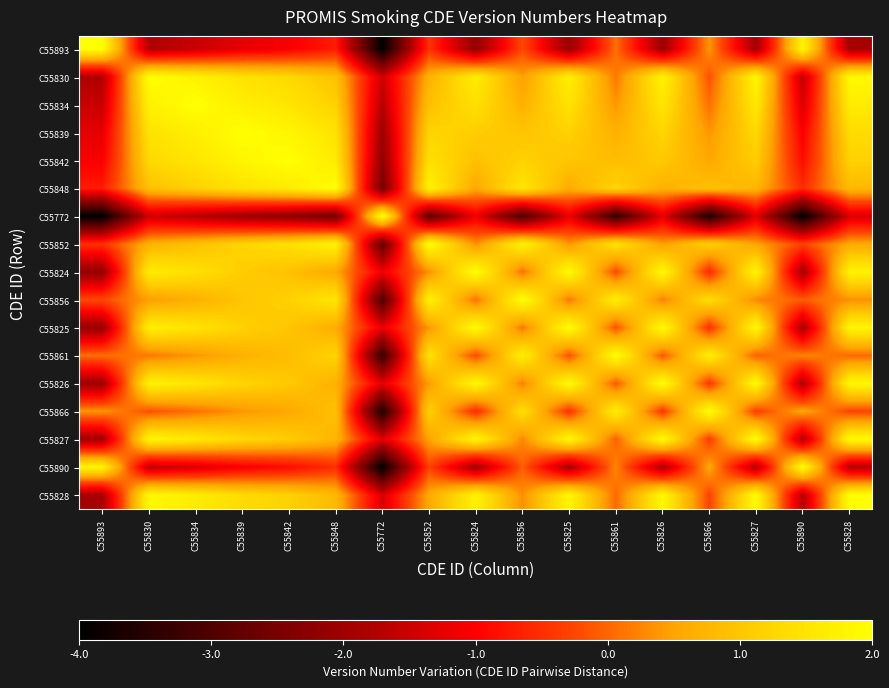

What is the spread (max minus min) of values at C55830?

3.8